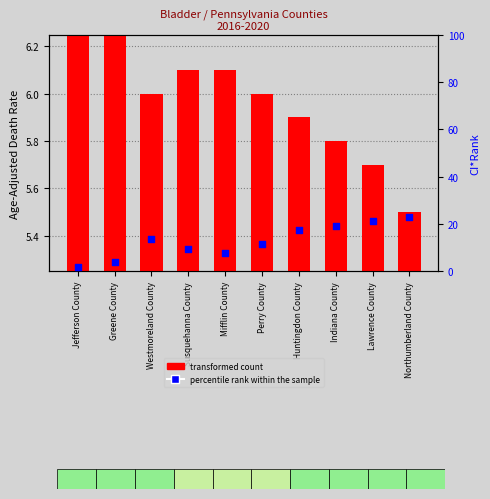

At how many categories does at least one series exceed 2?

10